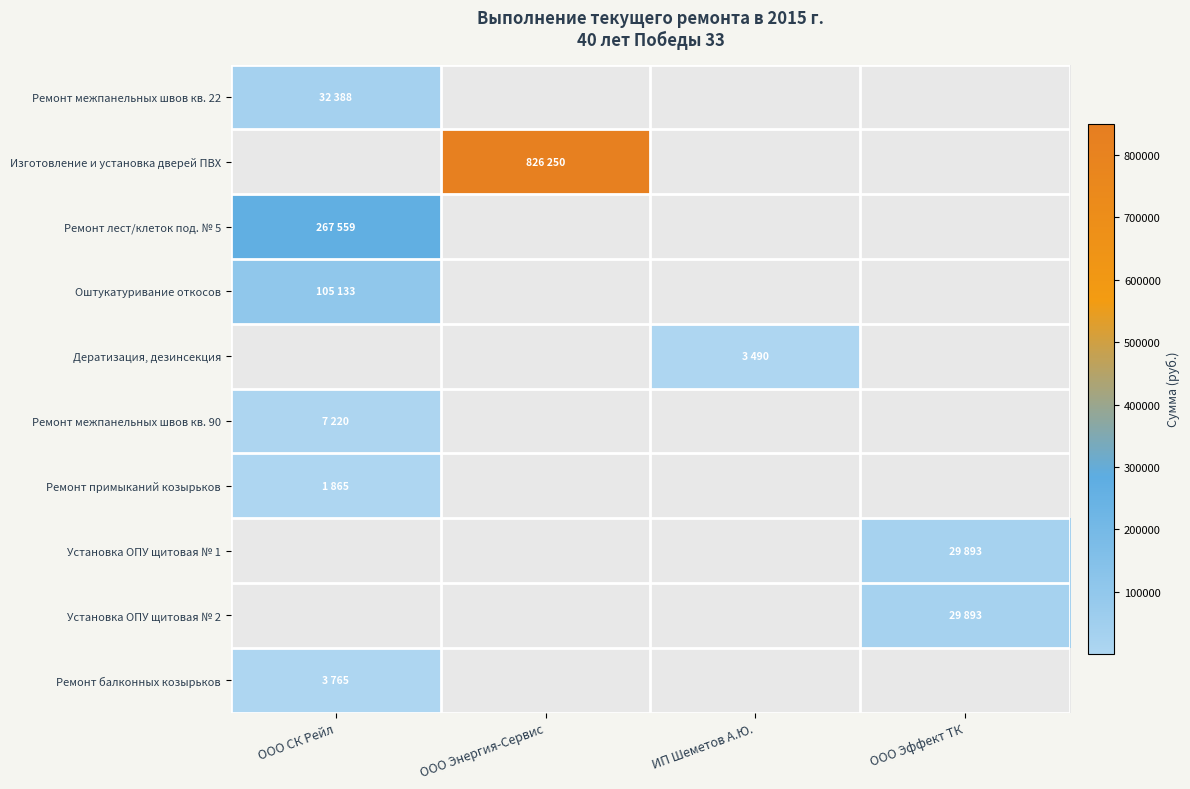

Rank the series by their maximum value, from highest to lowest.

Изготовление и установка дверей ПВХ, Ремонт лест/клеток под. № 5, Оштукатуривание откосов, Ремонт межпанельных швов кв. 22, Установка ОПУ щитовая № 1, Установка ОПУ щитовая № 2, Ремонт межпанельных швов кв. 90, Ремонт балконных козырьков, Дератизация, дезинсекция, Ремонт примыканий козырьков